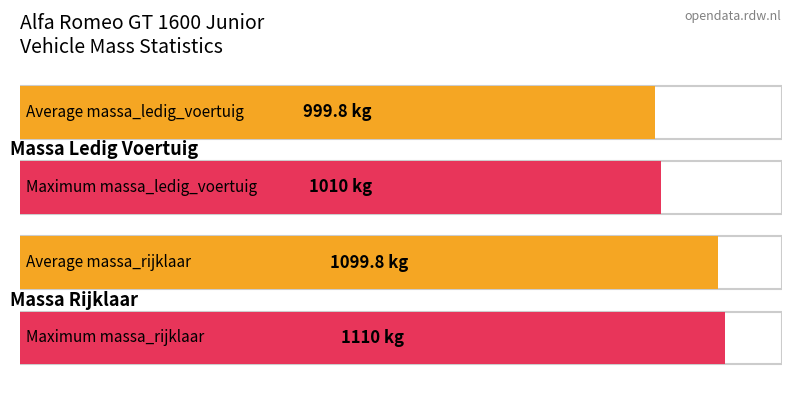

Rank the series by their maximum value, from lowest to highest.

massa_ledig_voertuig, massa_rijklaar